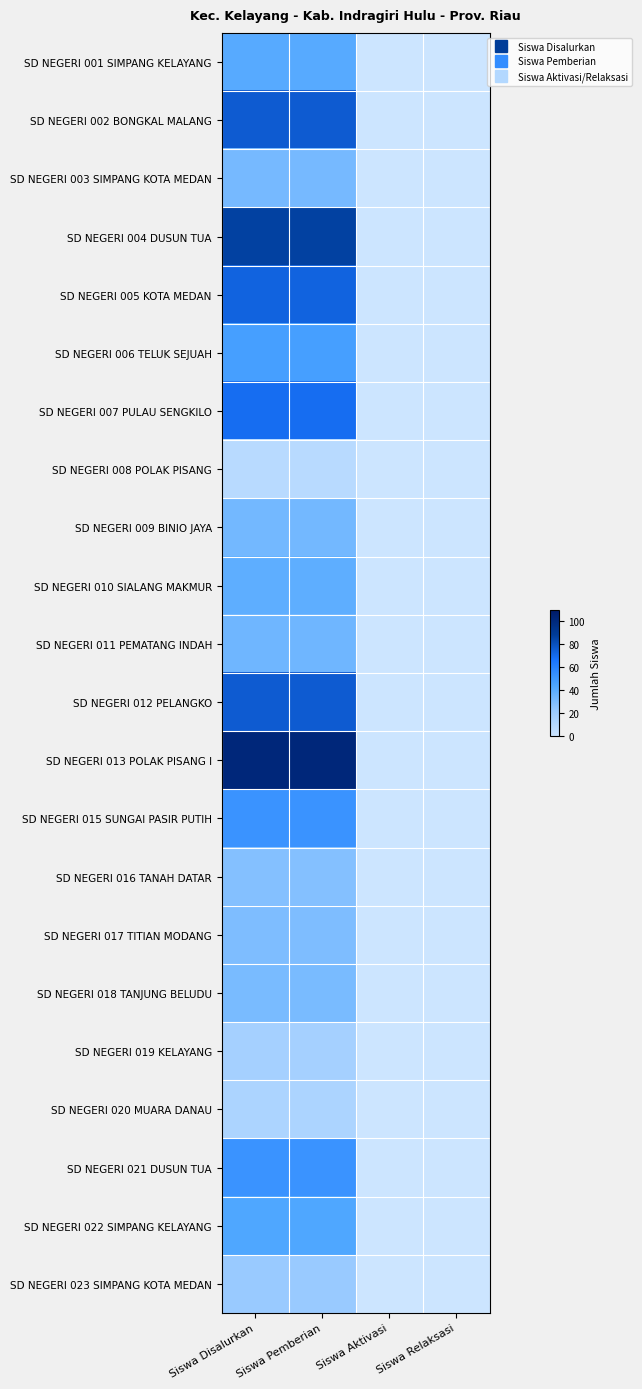

At how many categories does at least one series exceed 0?

2